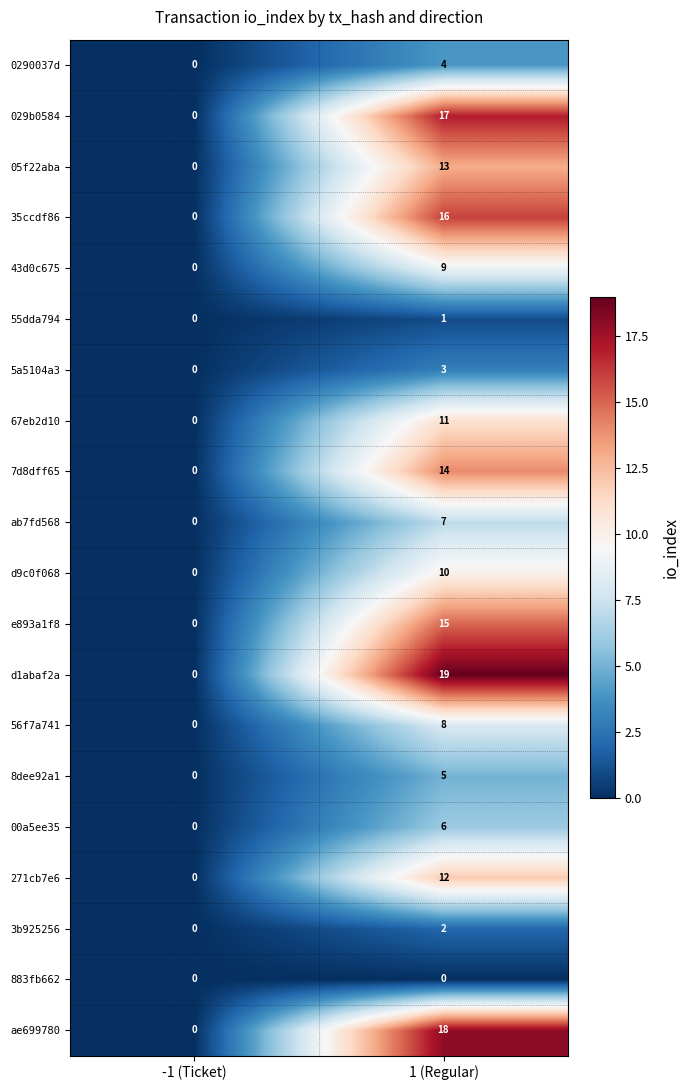

What is the total value across all series at 1 (Regular)?

190